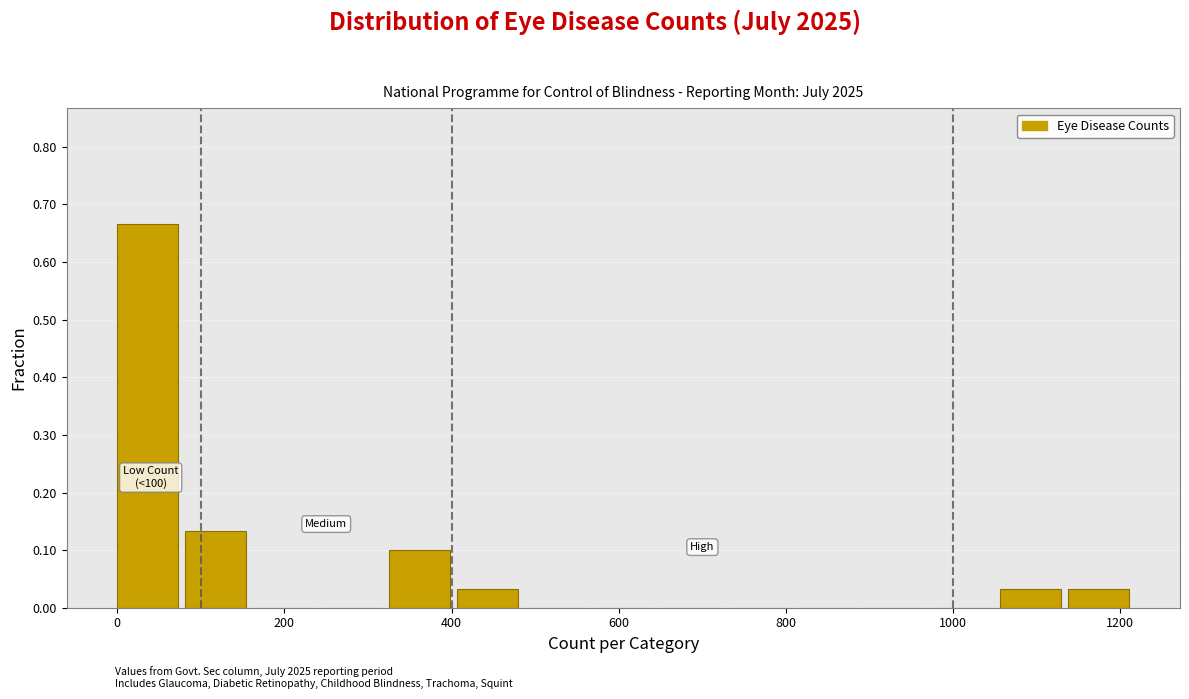

Which range on the x-axis has the tallest bar?

0 to 80